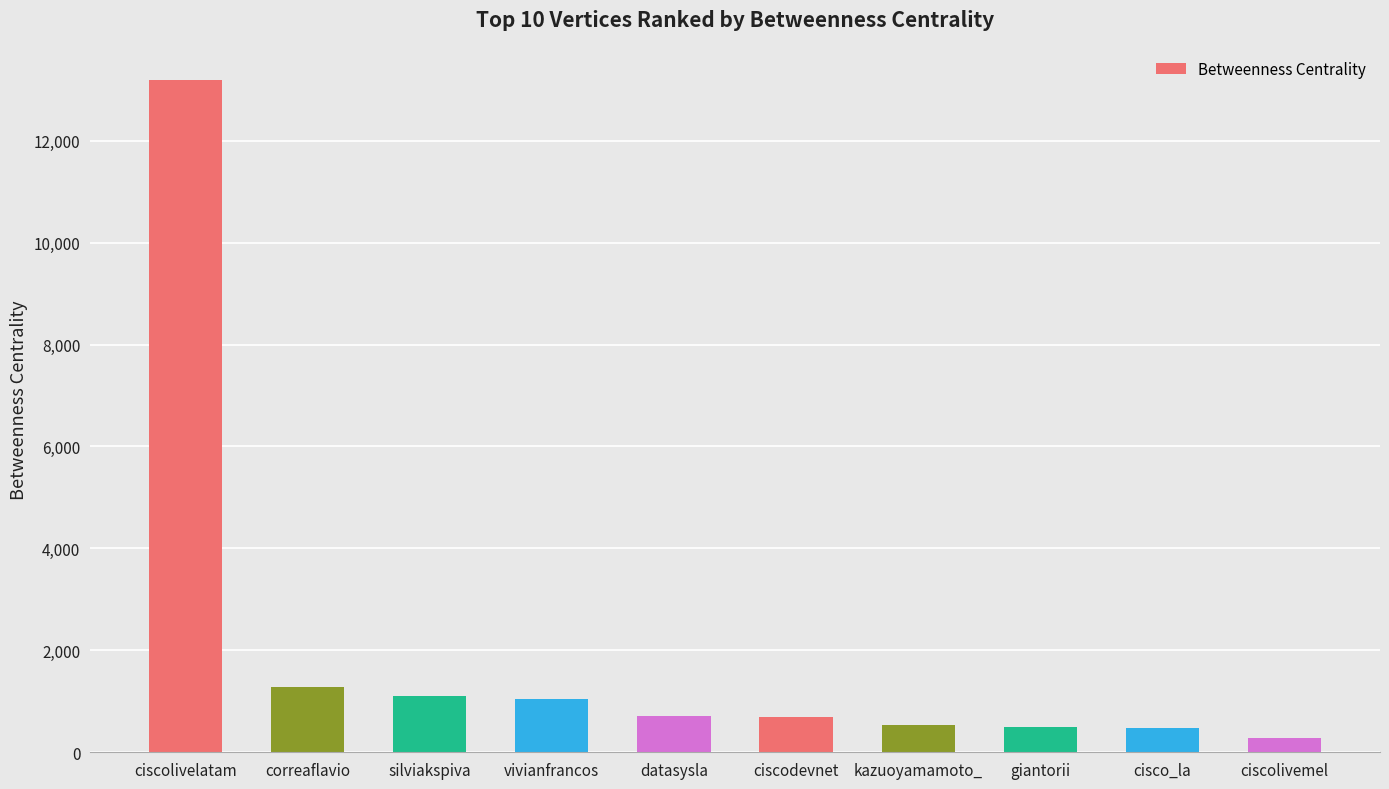

The value at giantorii is 486.5. True or false?

True